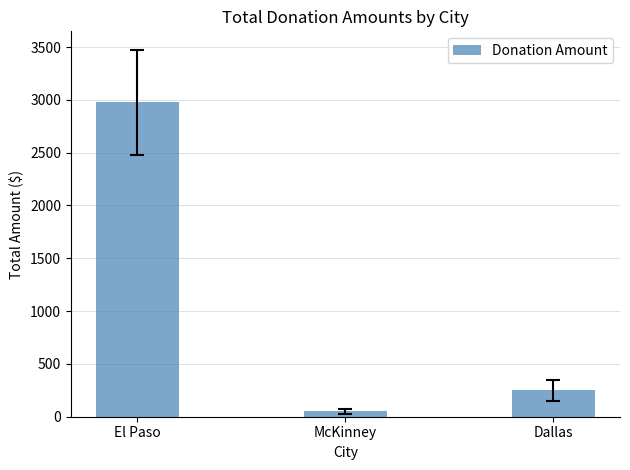

What position from the right is El Paso?

3